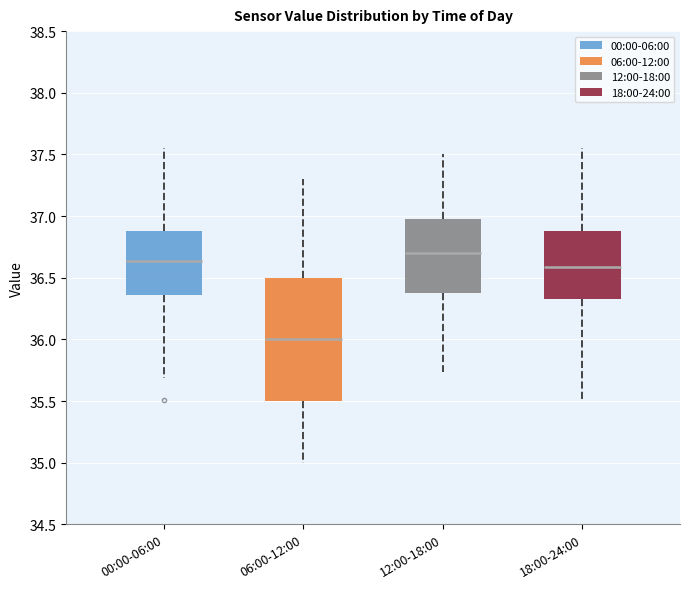

Reading left to right, transcribe this box plot: for each box, give where its median line is, the range the box spans, and where its two whiskers end, as read against the y-axis. The values are not printed on the chart, so give them approximately, as read against the axis.

00:00-06:00: median 36.65, box 36.35 to 36.90, whiskers 35.70 to 37.55
06:00-12:00: median 36.00, box 35.50 to 36.50, whiskers 35.00 to 37.30
12:00-18:00: median 36.70, box 36.40 to 37.00, whiskers 35.75 to 37.50
18:00-24:00: median 36.60, box 36.35 to 36.90, whiskers 35.50 to 37.55